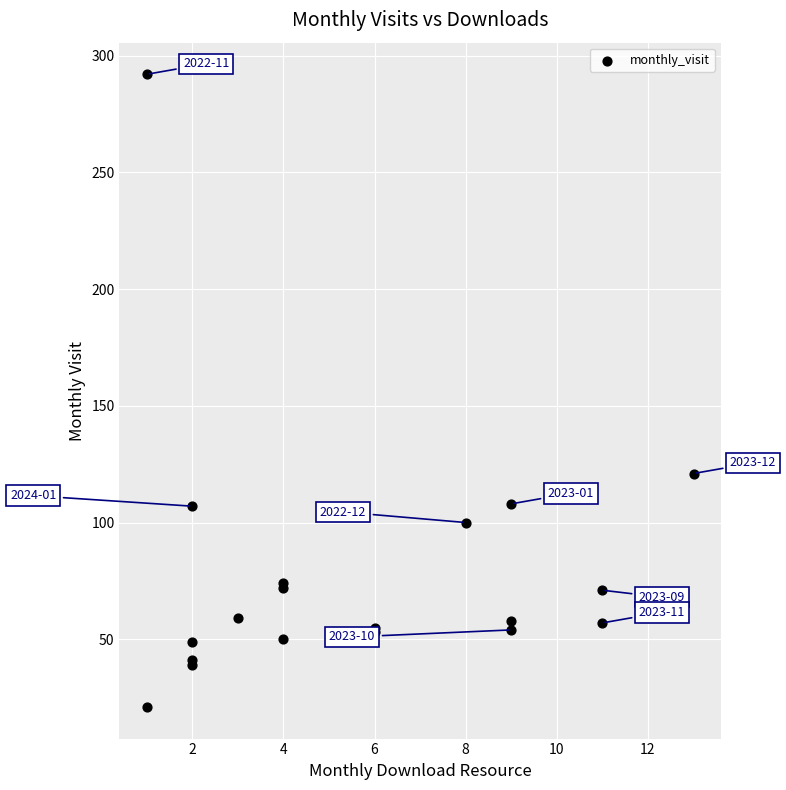

What Y value in the scatter plot is closest to 156?

121